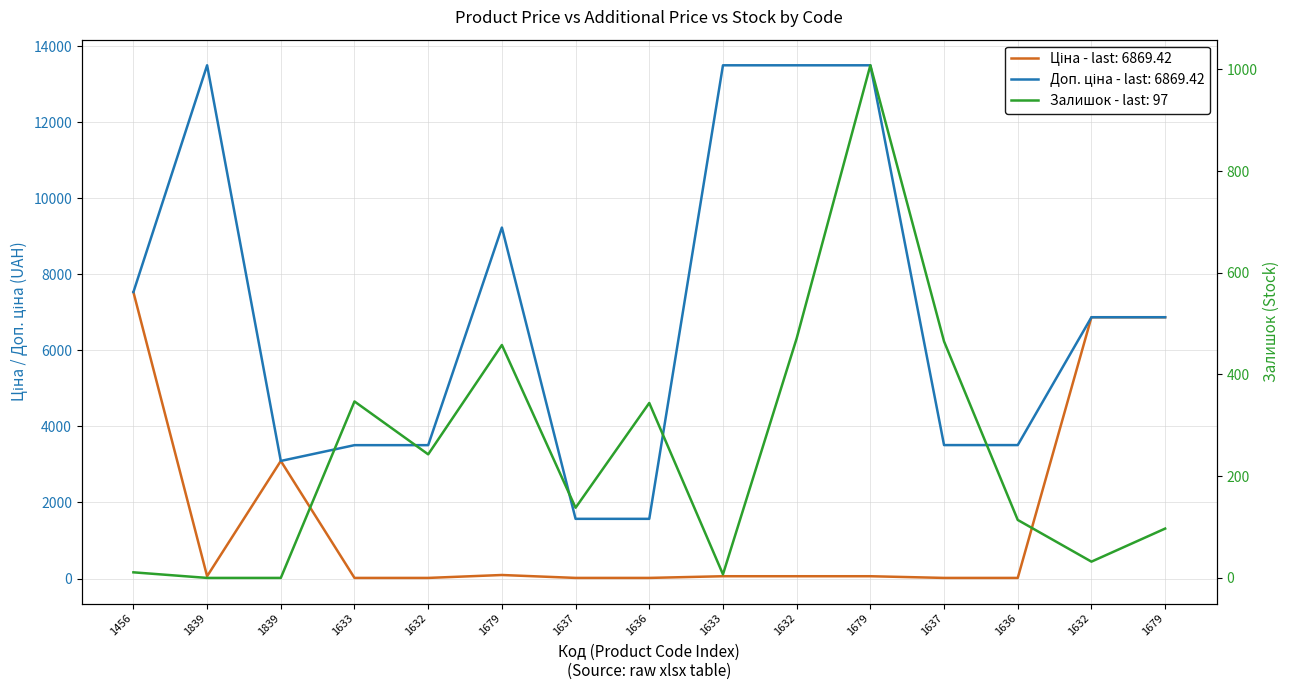

At which label is Доп. ціна closest to 7531?

1456